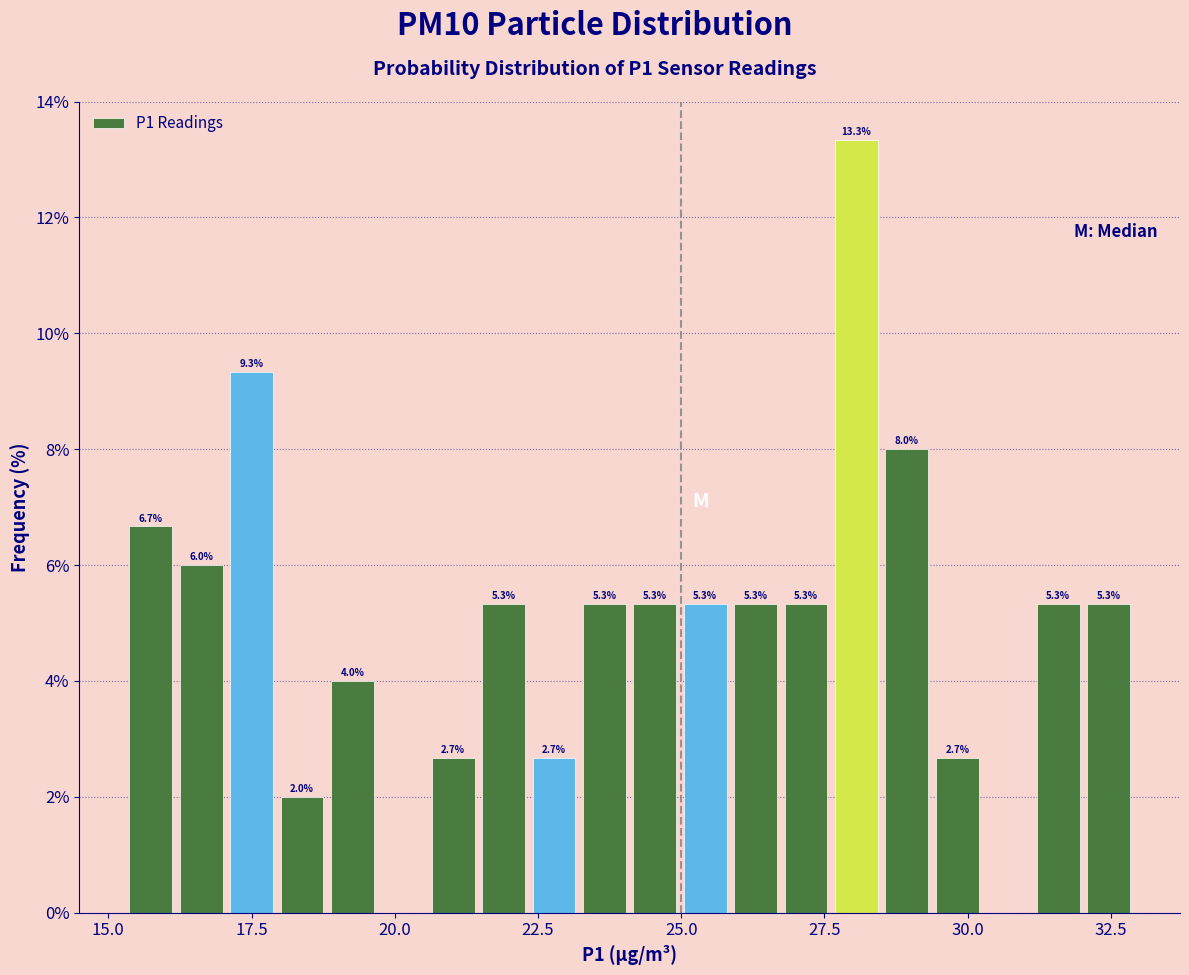

Around what value on the x-axis is the tallest bar? Give the approximate position of its centre, as read against the axis.

28.0